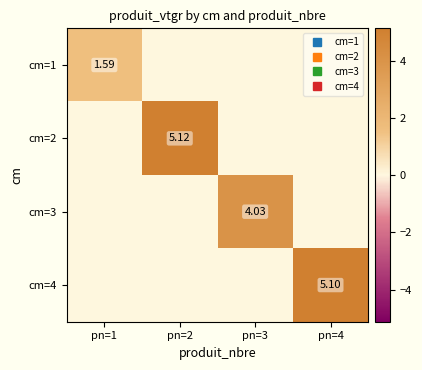

What is the difference between the maximum and minimum values in the cm=4 series?

5.1